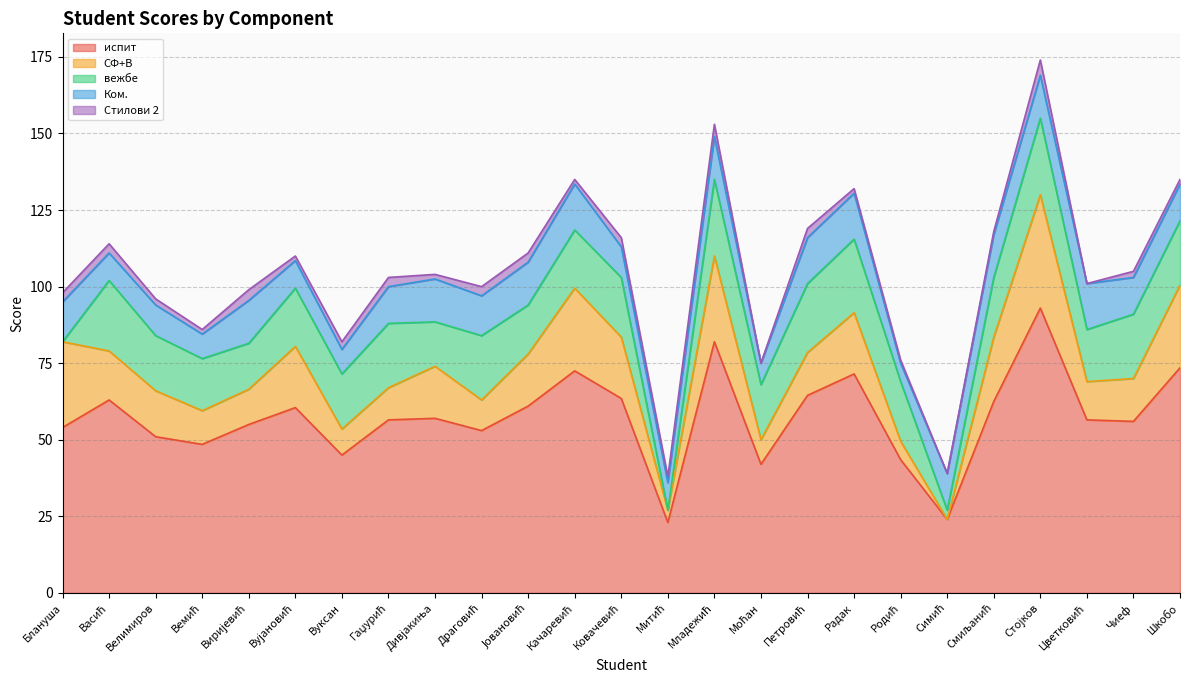

What is the difference between the highest and lowest values at Цветковић?

56.5